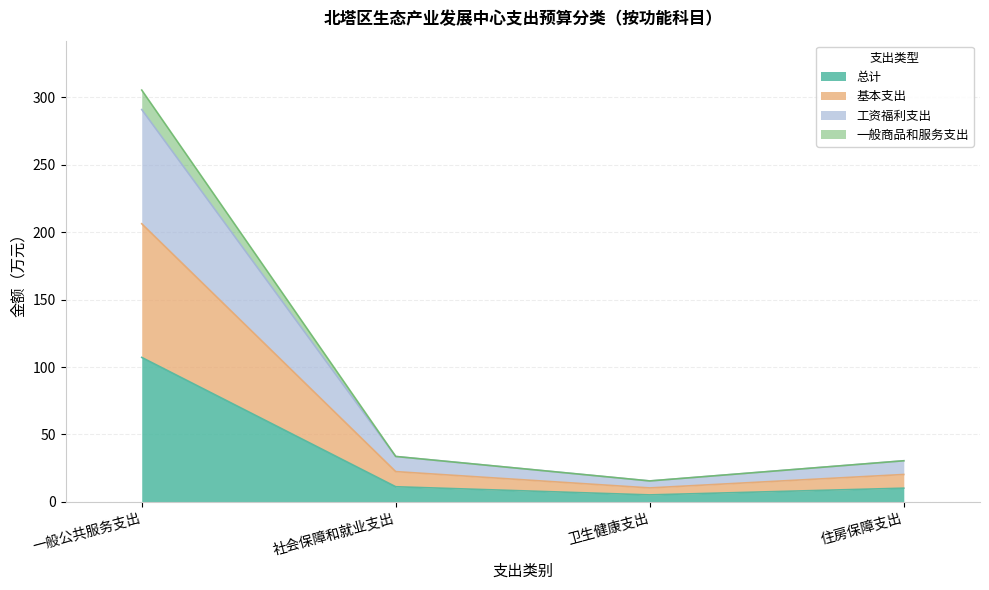

What is the total value across all series at 社会保障和就业支出?

33.7